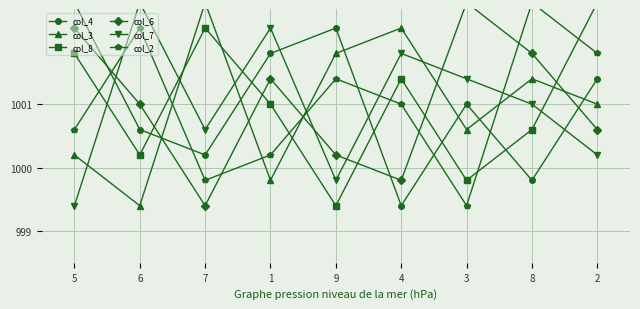

Reading left to right, what are all the values shown in this chart?

col_4: 1002.6	1000.6	1000.2	1001.8	1002.2	999.4	1001.0	999.8	1001.4
col_3: 1000.2	999.4	1002.6	999.8	1001.8	1002.2	1000.6	1001.4	1001.0
col_8: 1001.8	1000.2	1002.2	1001.0	999.4	1001.4	999.8	1000.6	1002.6
col_6: 1002.2	1001.0	999.4	1001.4	1000.2	999.8	1002.6	1001.8	1000.6
col_7: 999.4	1002.6	1000.6	1002.2	999.8	1001.8	1001.4	1001.0	1000.2
col_2: 1000.6	1002.2	999.8	1000.2	1001.4	1001.0	999.4	1002.6	1001.8